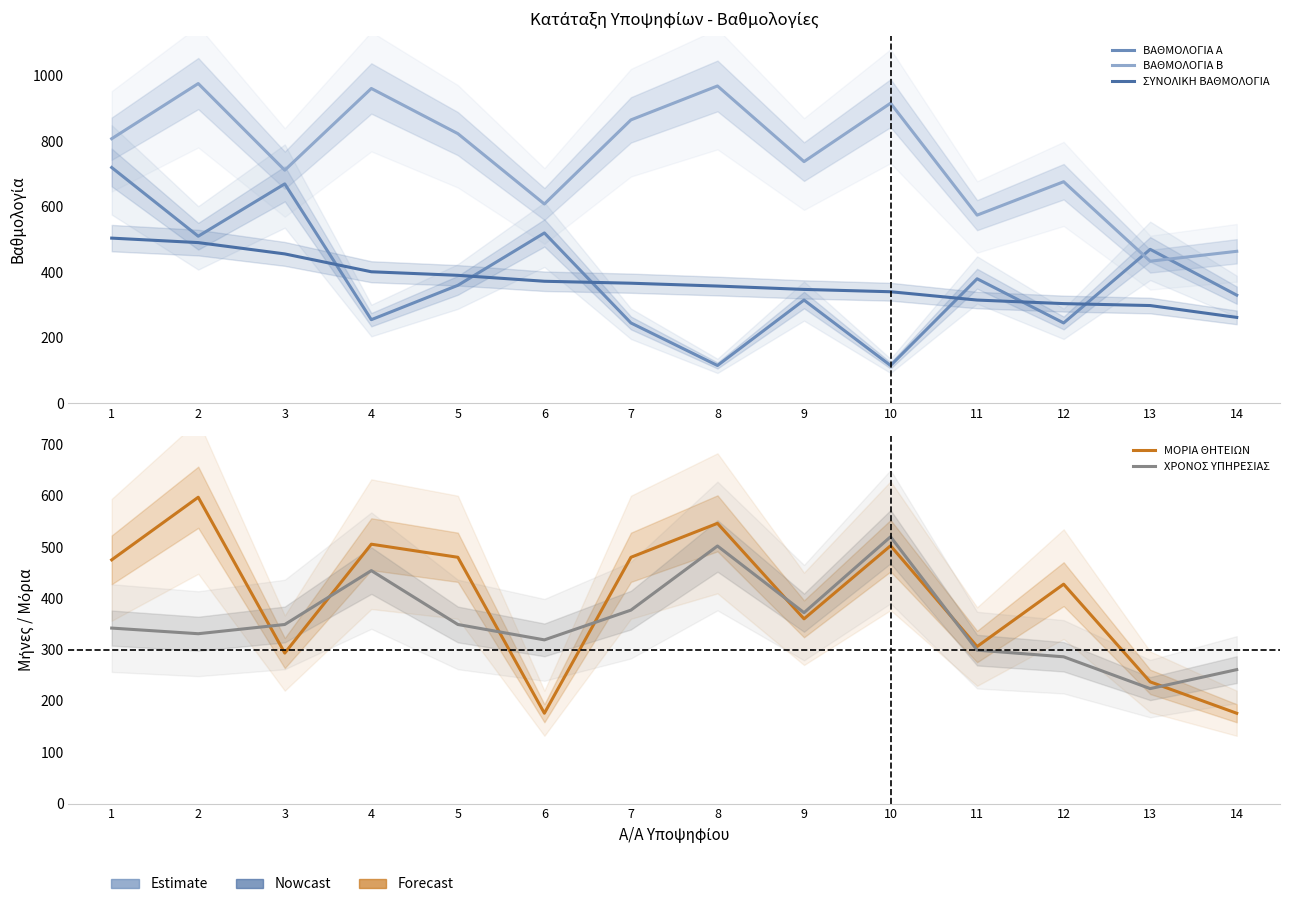

Is the value of ΒΑΘΜΟΛΟΓΙΑ Α at 4 greater than the value of ΒΑΘΜΟΛΟΓΙΑ Β at 8?

No